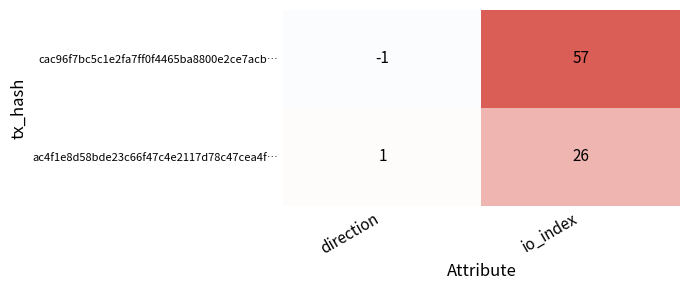

The ac4f1e8d58bde23c66f47c4e2117d78c47cea4f… series shows 2 at direction. True or false?

False